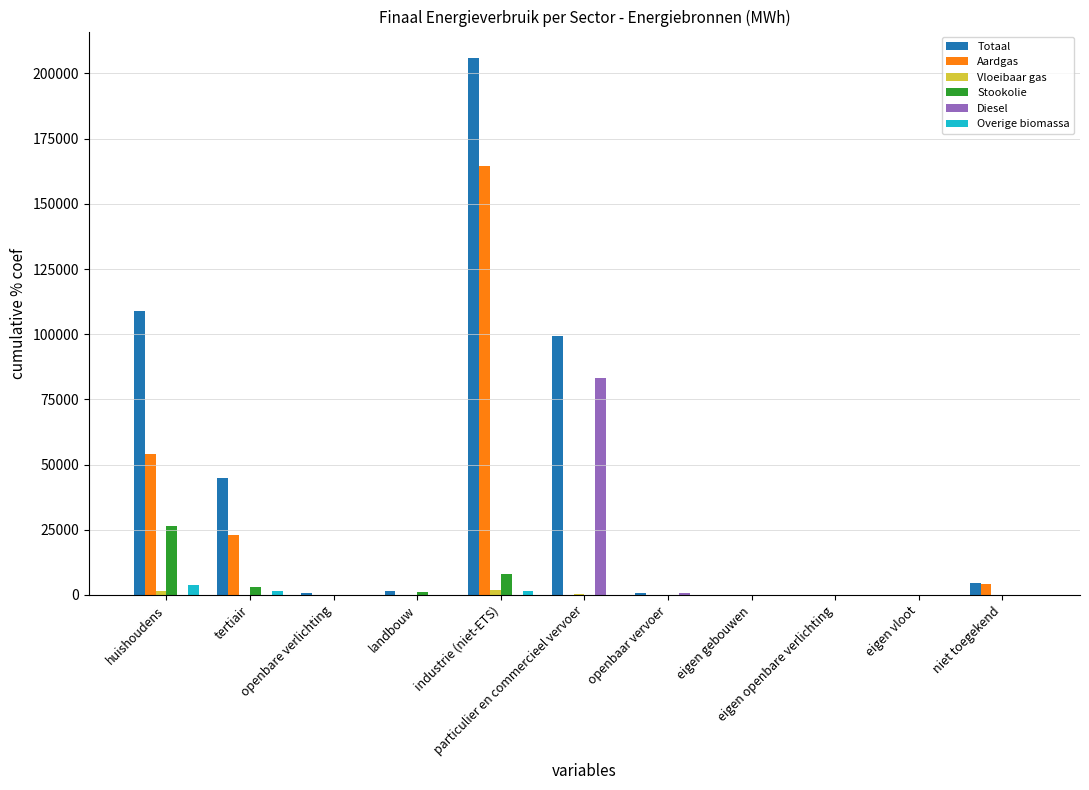

Which series has the largest total across all categories?

Totaal